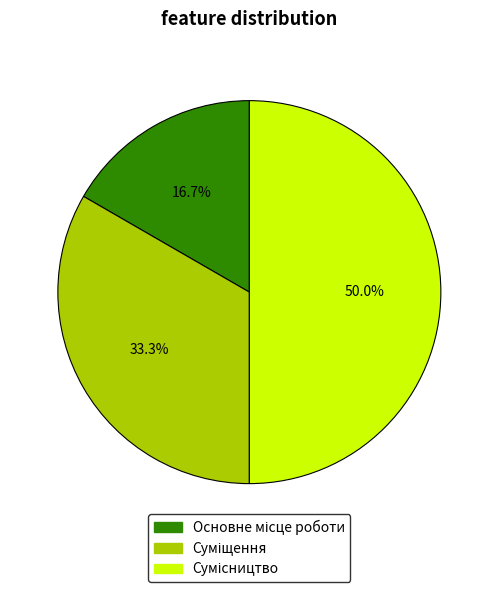

To the nearest percent, what is the difference between the Сумісництво and Суміщення slice percentages?

17%